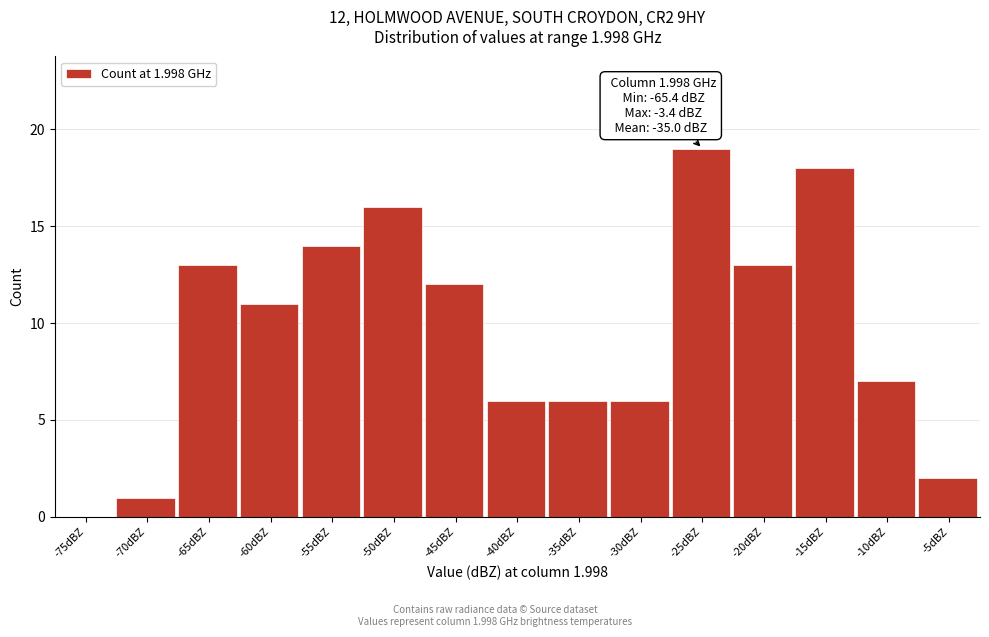

Reading right to left, list all the values displayed in this chart.

-5dBZ=2	-10dBZ=7	-15dBZ=18	-20dBZ=13	-25dBZ=19	-30dBZ=6	-35dBZ=6	-40dBZ=6	-45dBZ=12	-50dBZ=16	-55dBZ=14	-60dBZ=11	-65dBZ=13	-70dBZ=1	-75dBZ=0